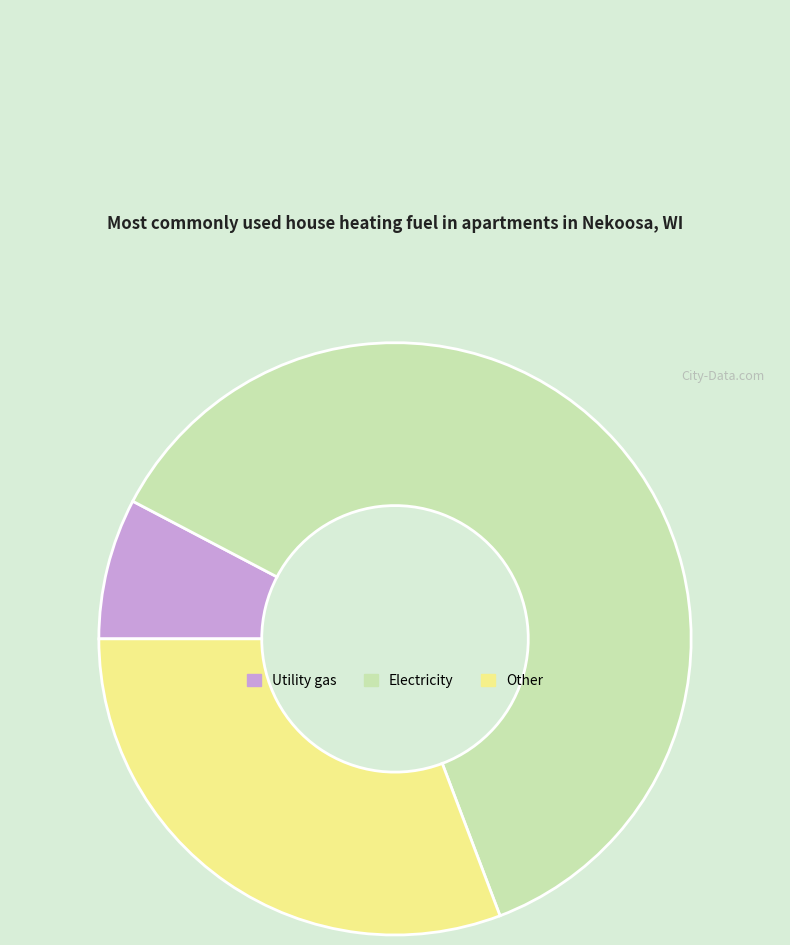

Is there any slice that represents more than half of the pie?

Yes